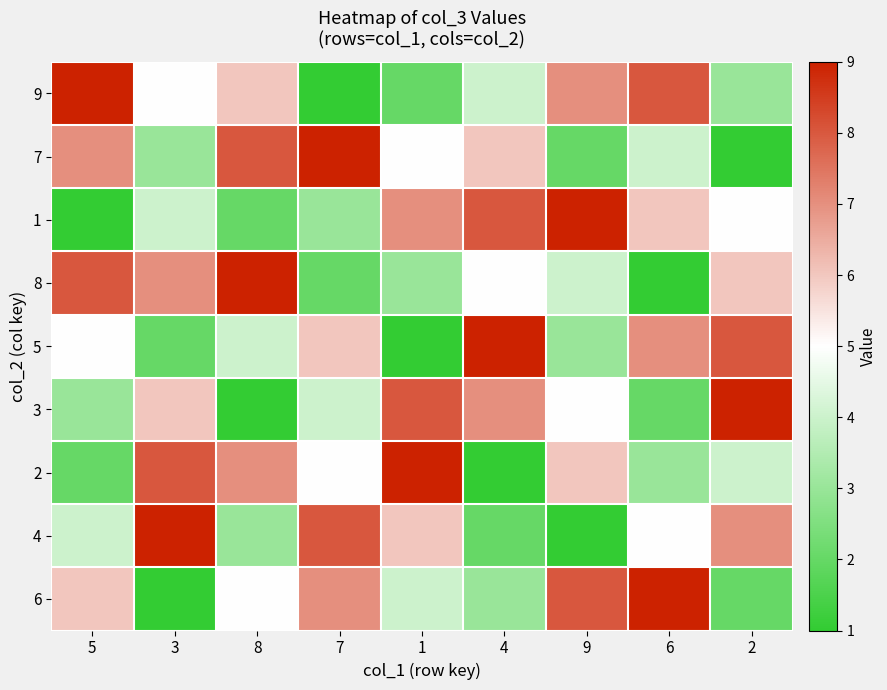

Which series has the largest range (max minus min)?

9